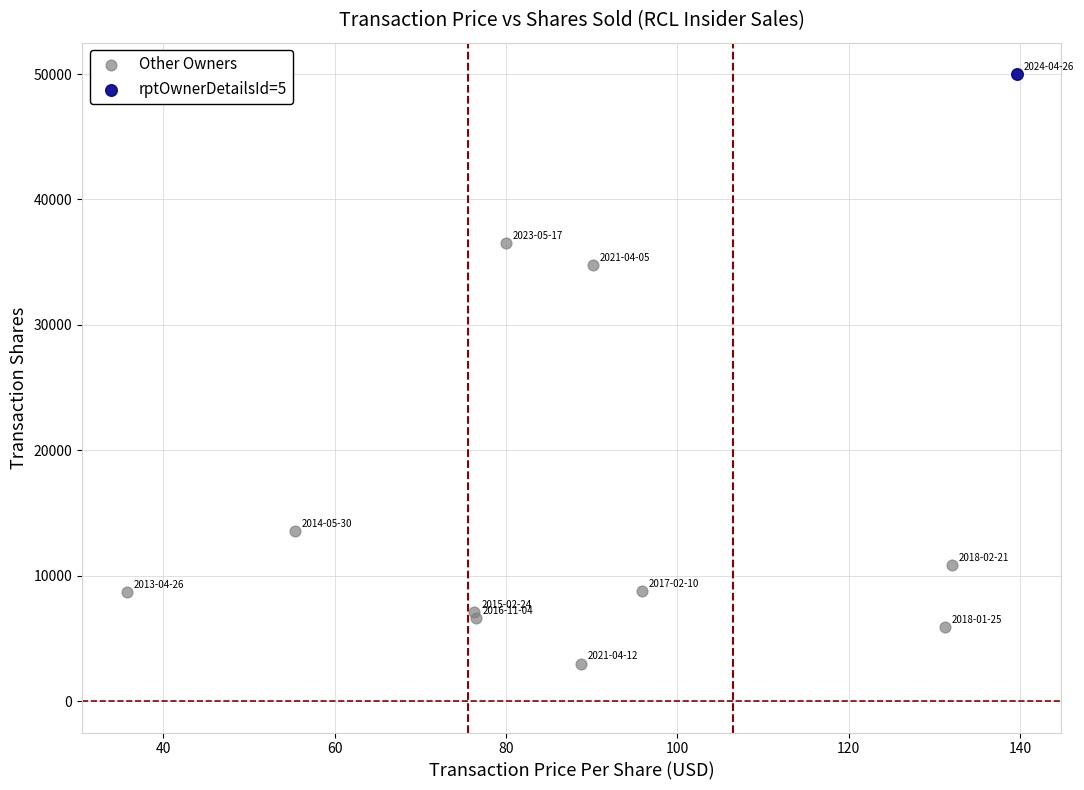

What are all the series names shown in the legend?

Other Owners, rptOwnerDetailsId=5